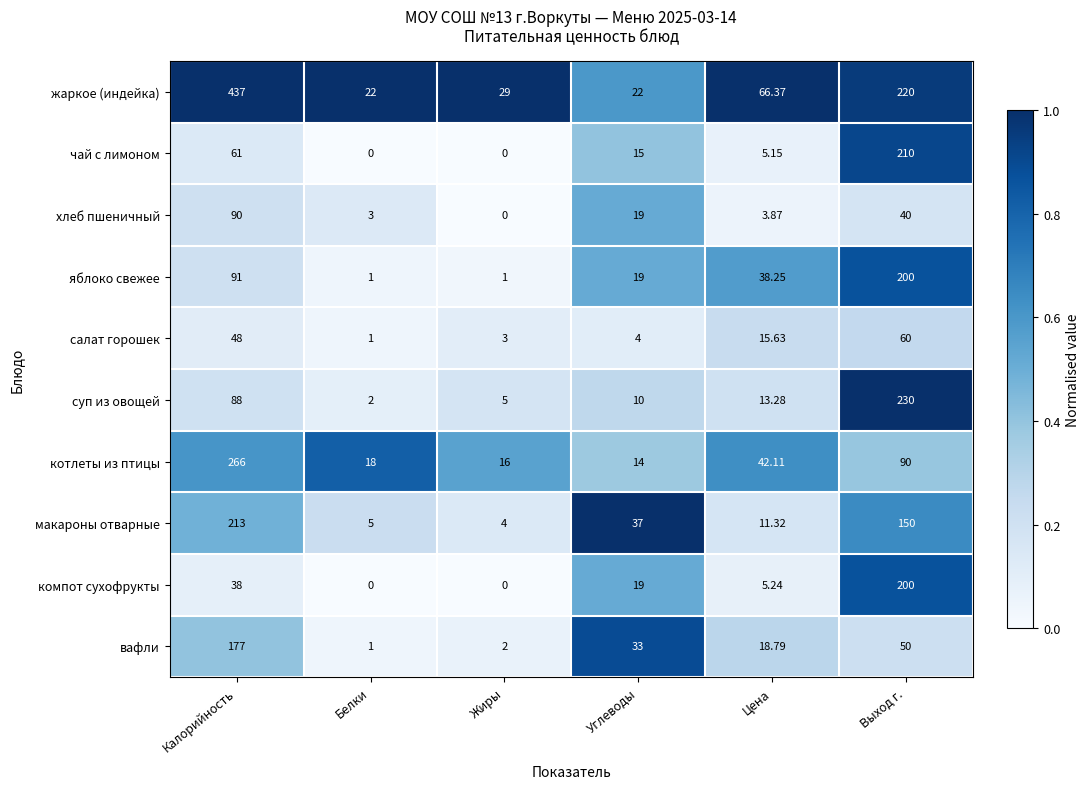

Which series has the widest spread of values?

жаркое (индейка)